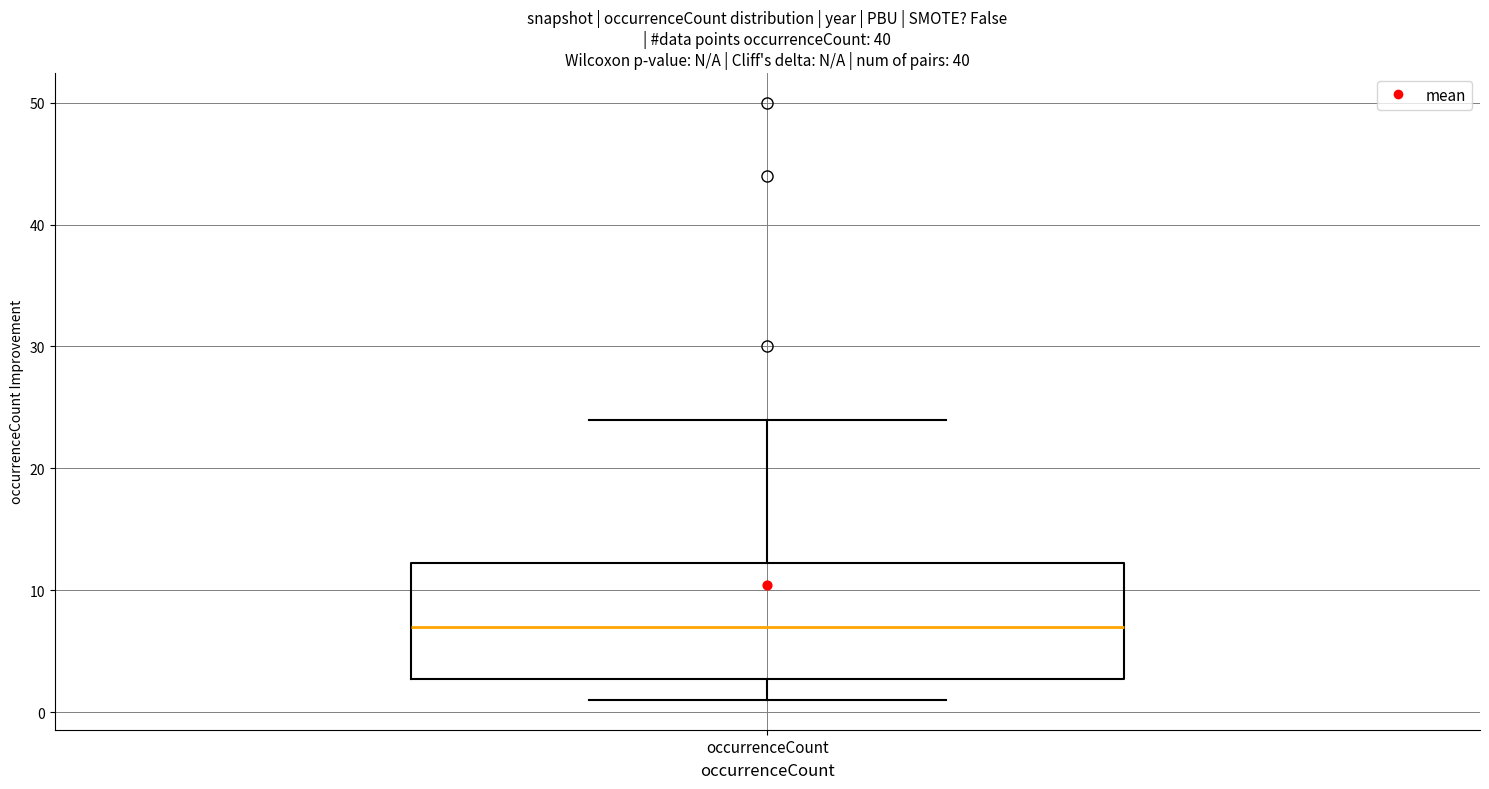

Where is the lower edge of the box for occurrenceCount on the y-axis? The values are not printed on the chart, so give them approximately, as read against the axis.

3